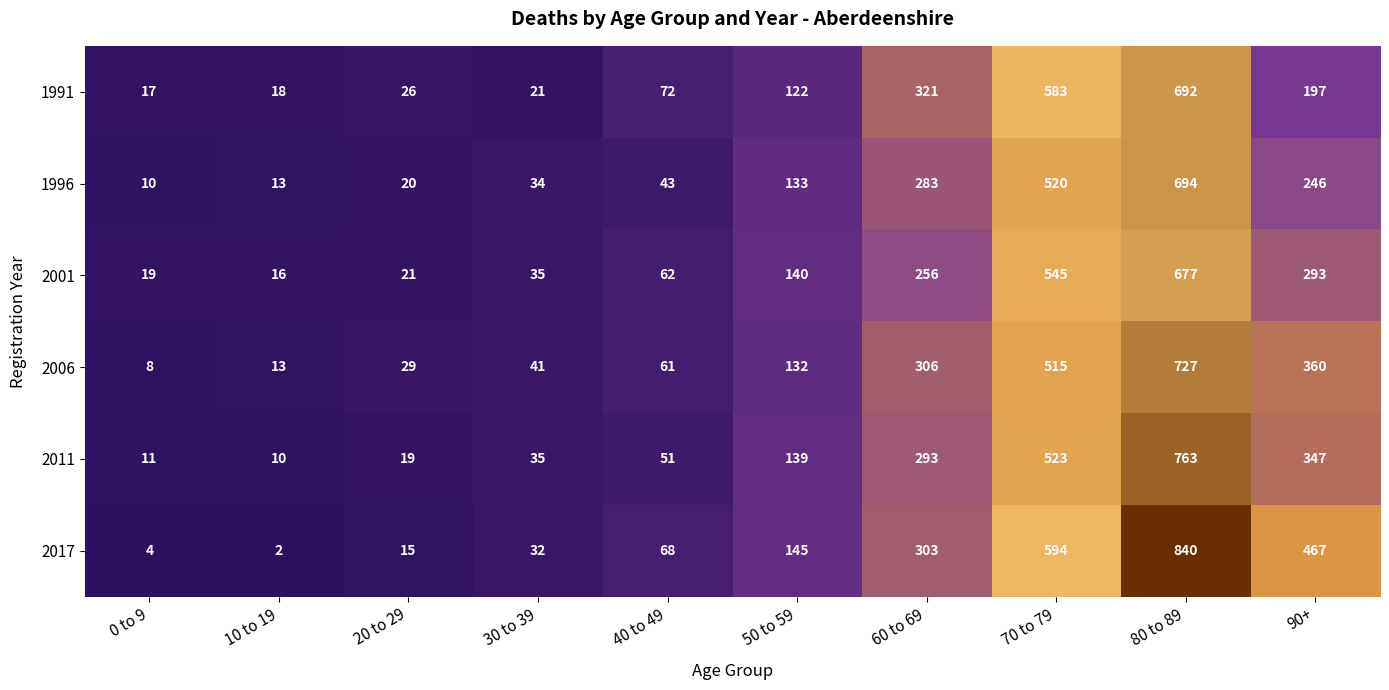

What is the highest value of the 2011 series?

763